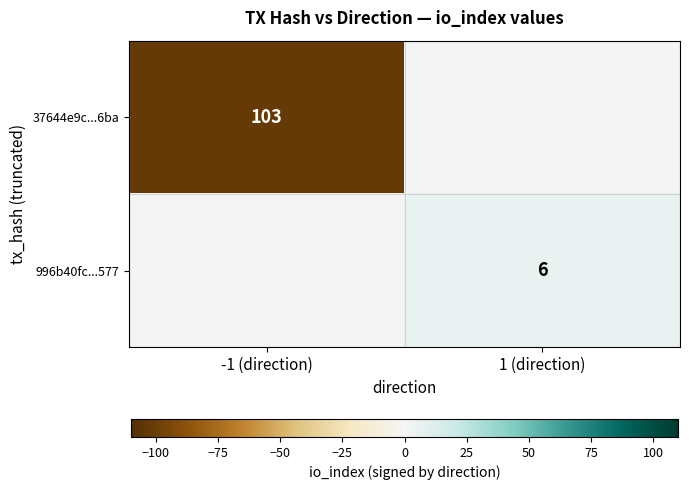

At how many categories does at least one series exceed -74?

2